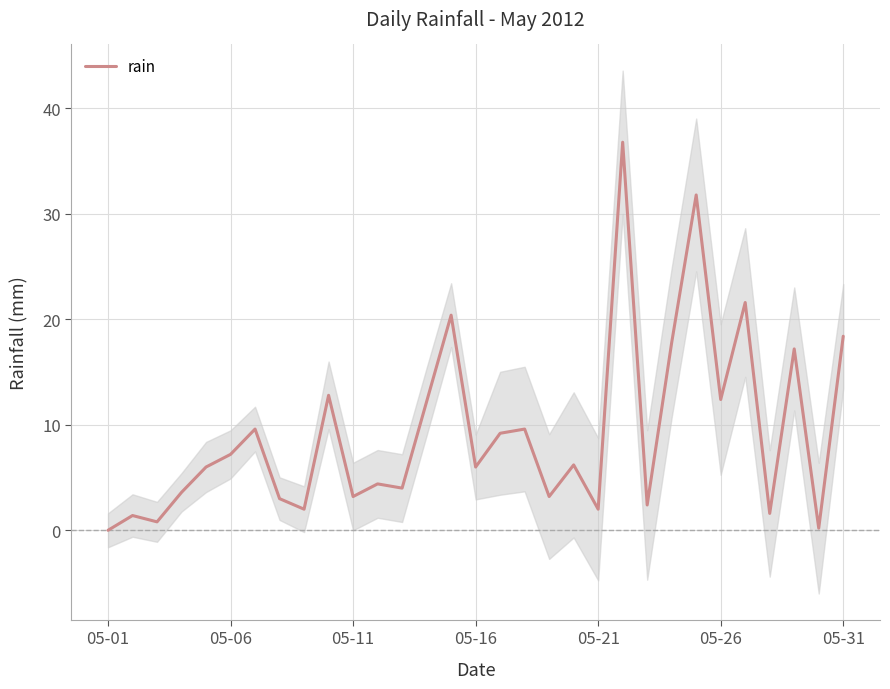

Which category has the lowest value across all series?

05-01